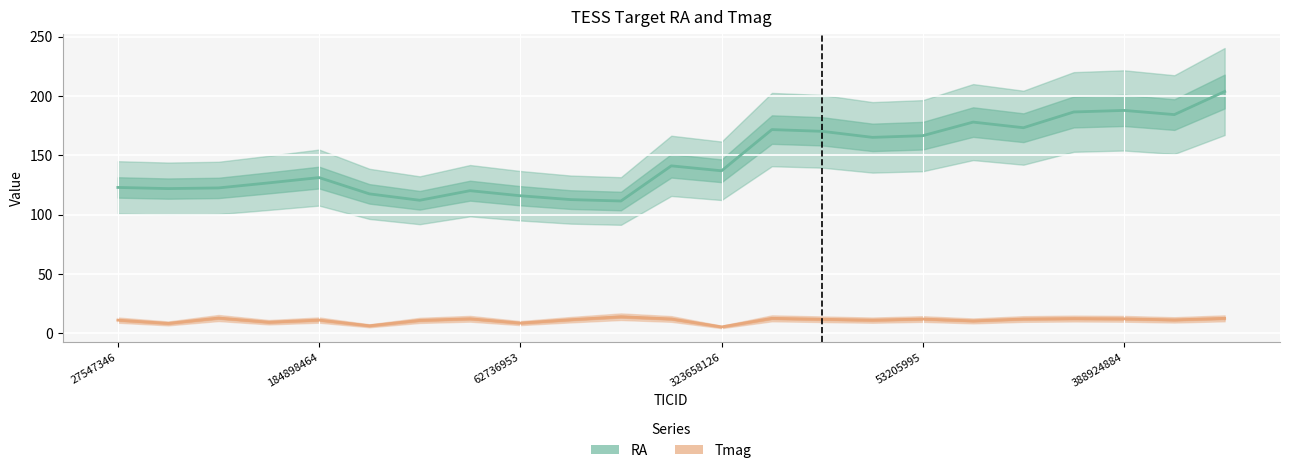

In Tmag, how many points are lower than both neighbors (excluding endpoints)?

8